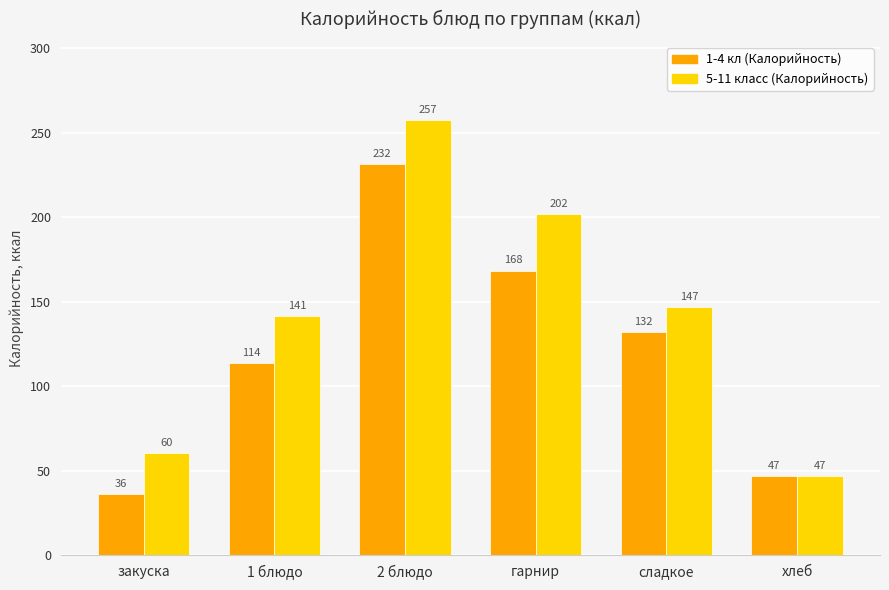

Where does the 1-4 кл (Калорийность) series first go above 132?

2 блюдо